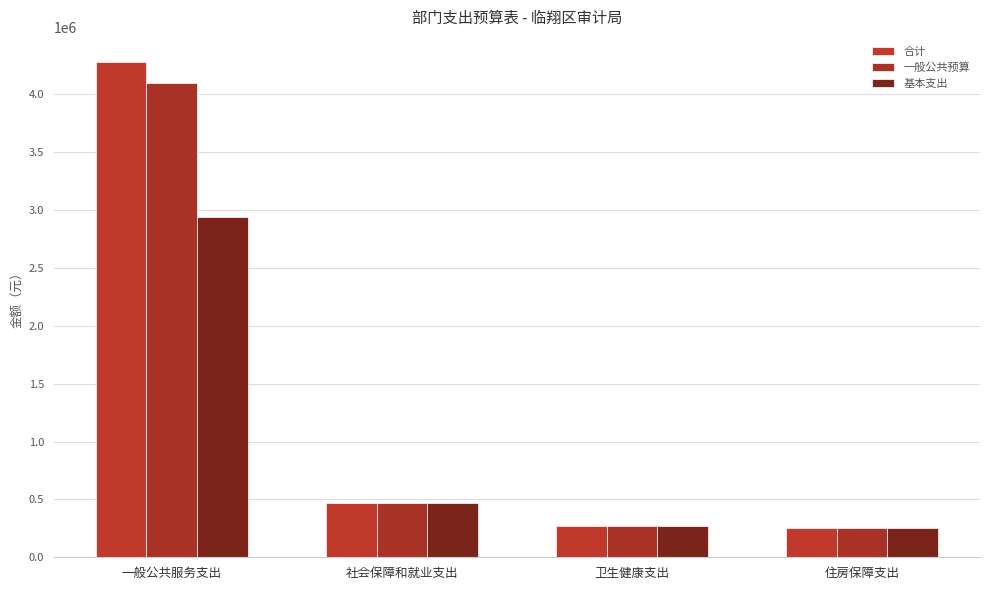

How many data points in 合计 are less than 468231?

2